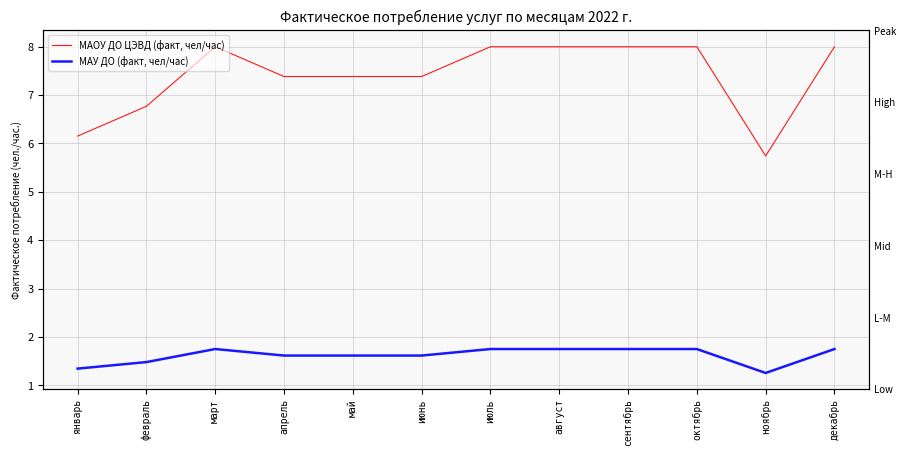

What is the greatest value displayed?

8.0